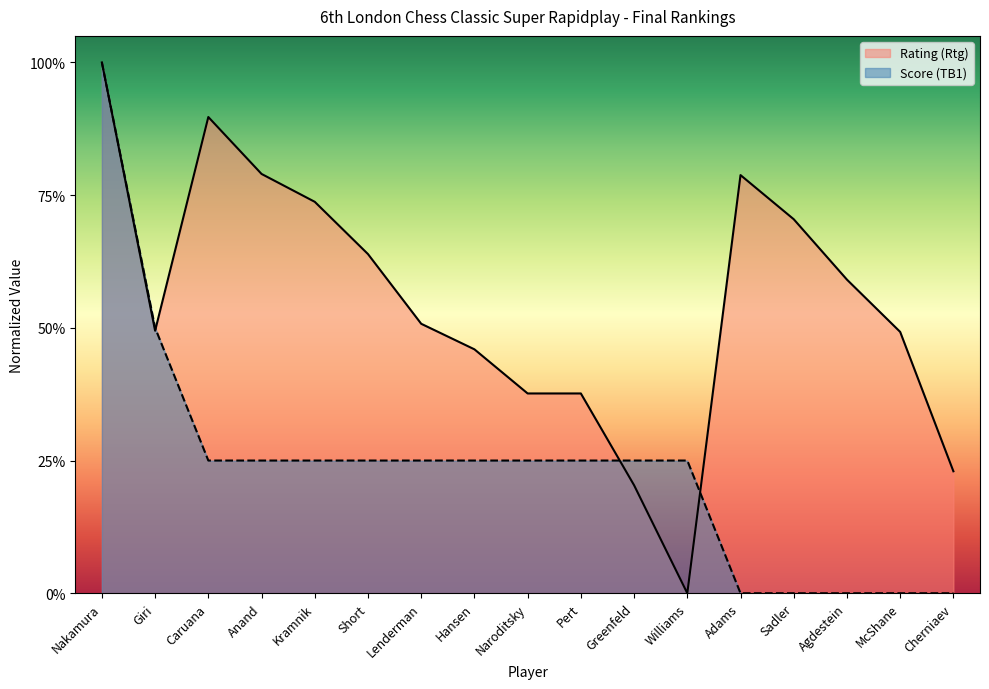

What is the difference between the maximum and second lowest values in the Score (TB1) series?

1.0